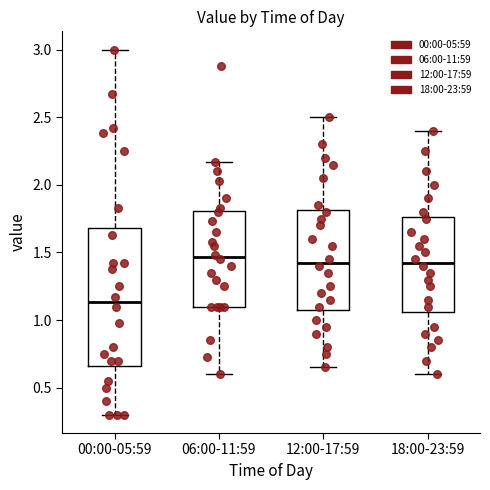

Comparing the boxes themselves (not the whiskers), which one is the tallest?

00:00-05:59